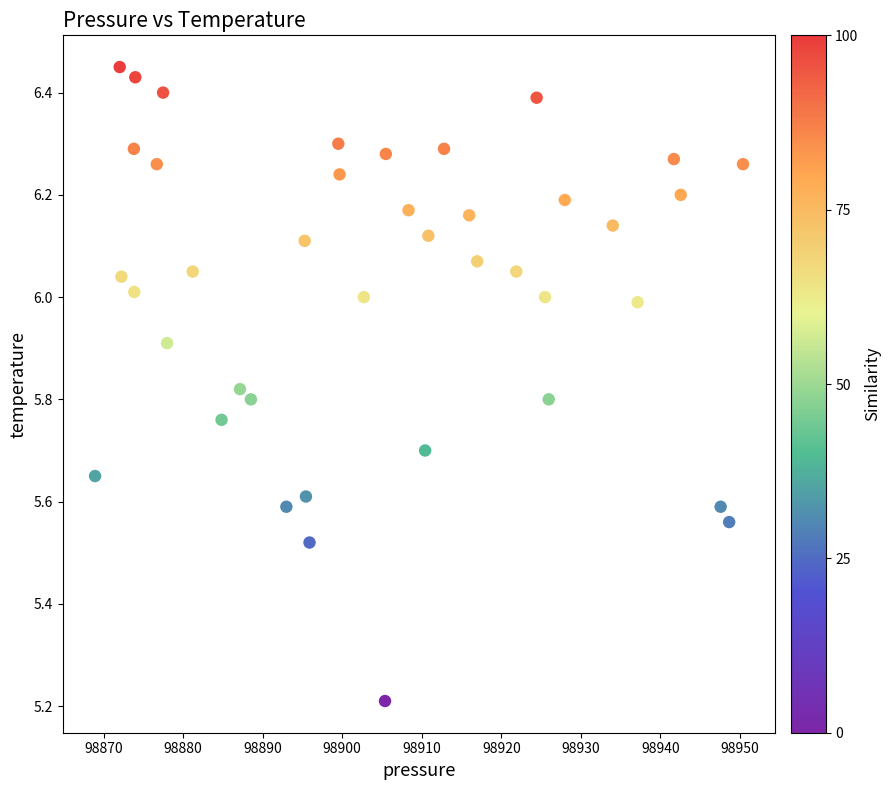

What Y value in the scatter plot is closest to 5?

5.2